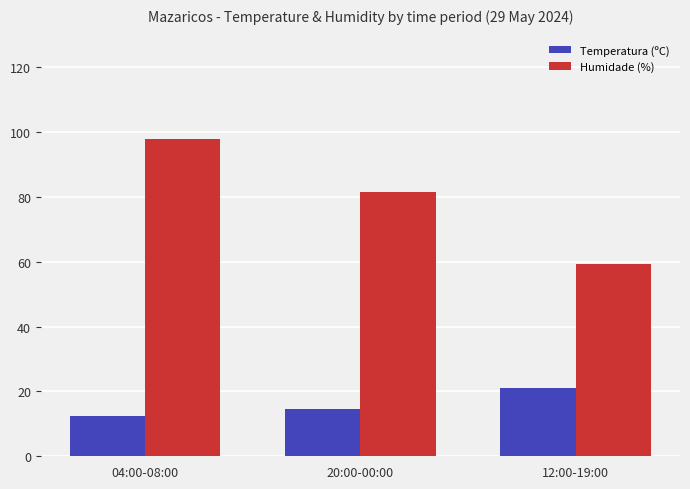

Rank the series by their average value, from lowest to highest.

Temperatura (ºC), Humidade (%)